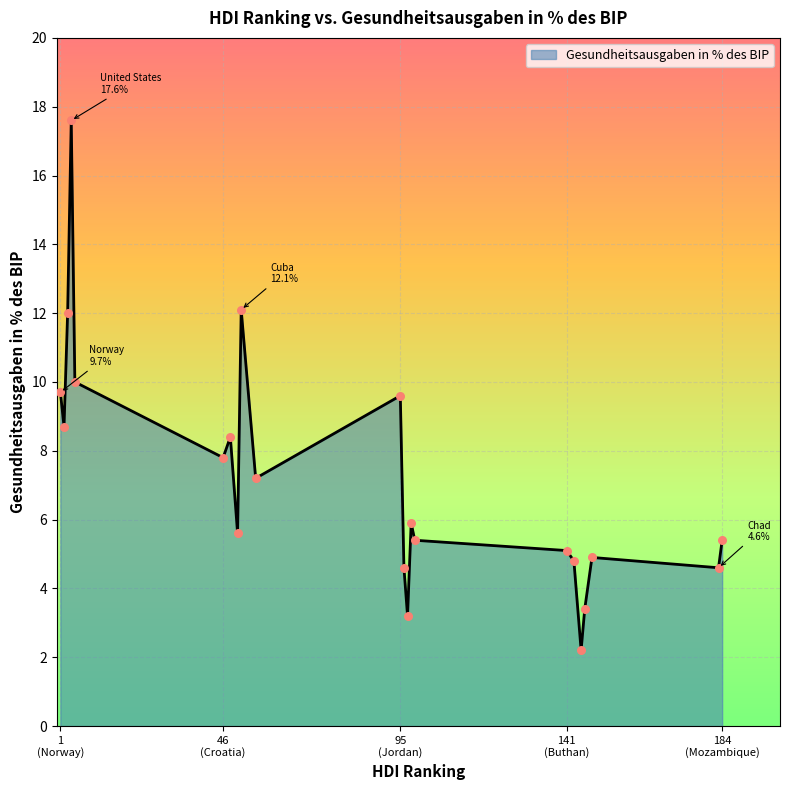

What is the difference between the maximum and minimum values?

15.4